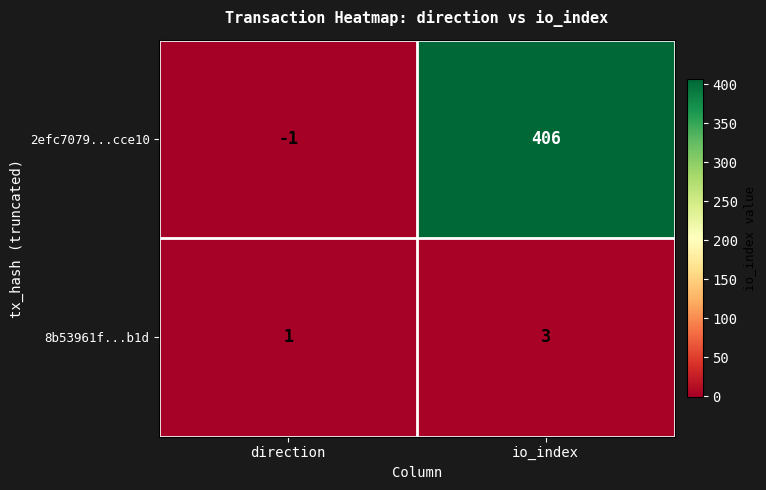

Which series changed the most between direction and io_index?

2efc7079...cce10